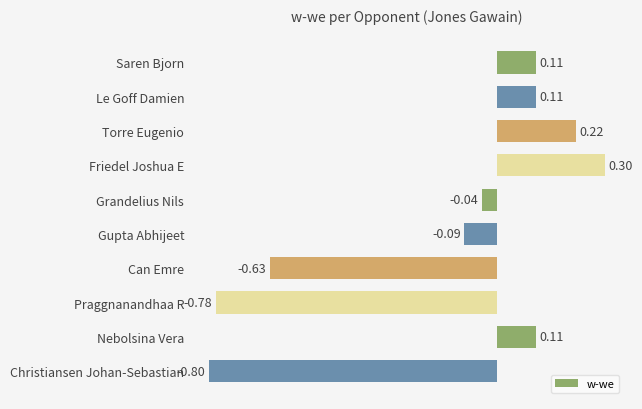

Does the chart contain stacked bars?

No